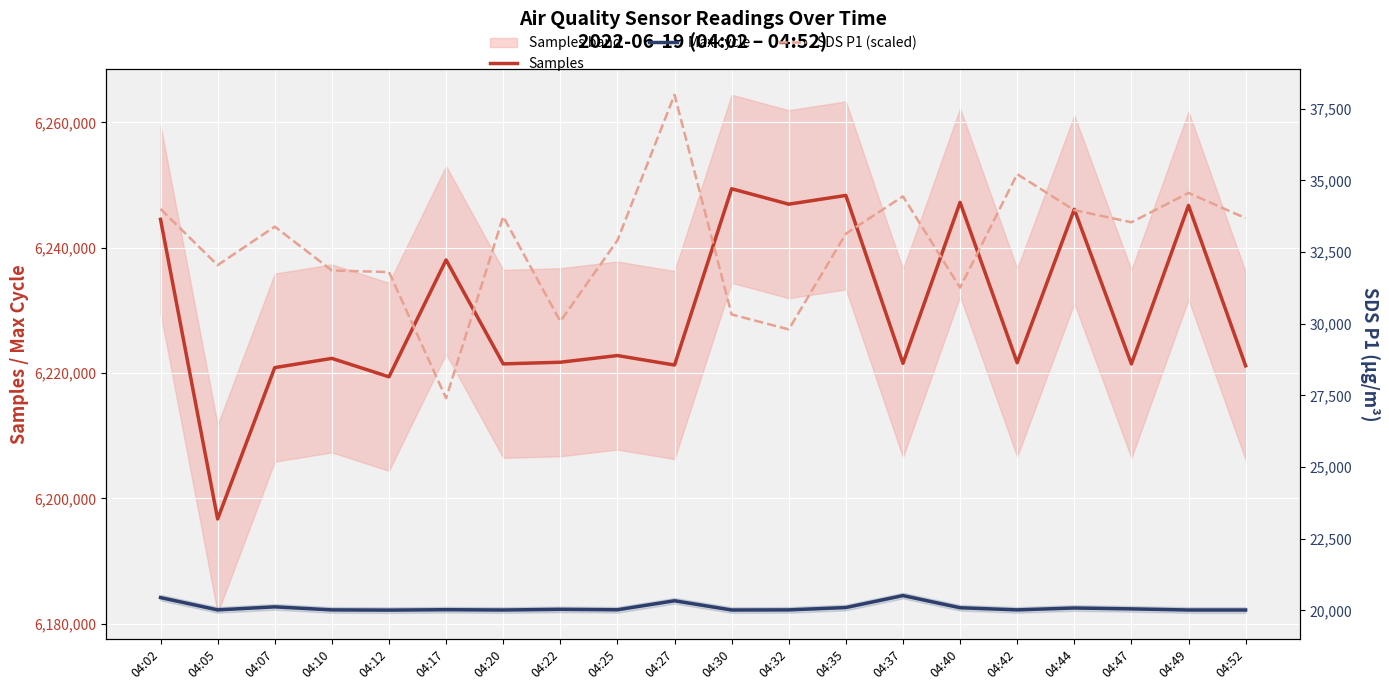

Which category has the lowest value in the Max cycle series?

04:12